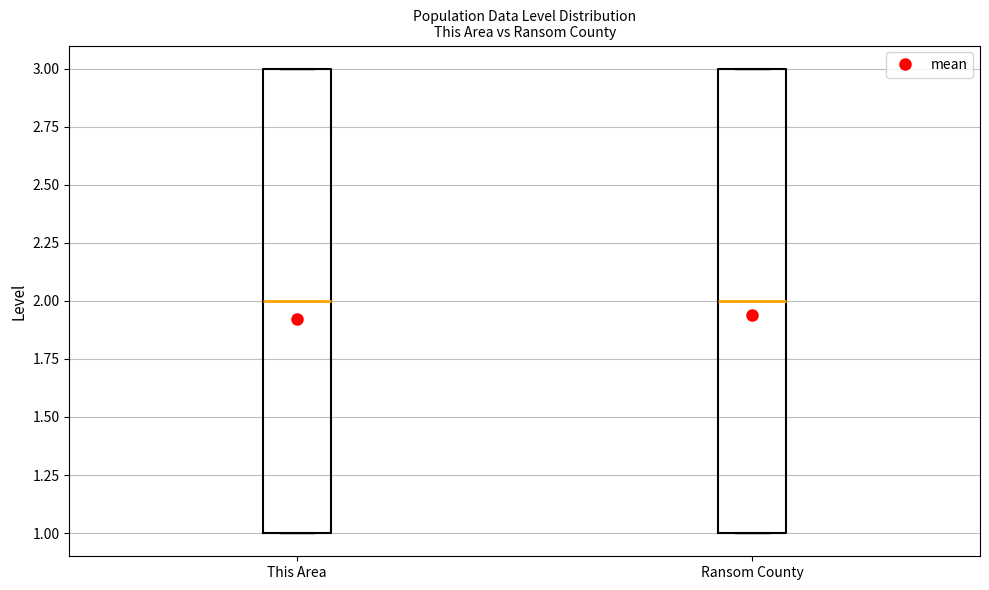

Reading left to right, read every box against the y-axis: the position of its median line, the range the box covers, and the ends of its whiskers. The values are not printed on the chart, so give them approximately, as read against the axis.

This Area: median 2, box 1 to 3, whiskers 1 to 3
Ransom County: median 2, box 1 to 3, whiskers 1 to 3